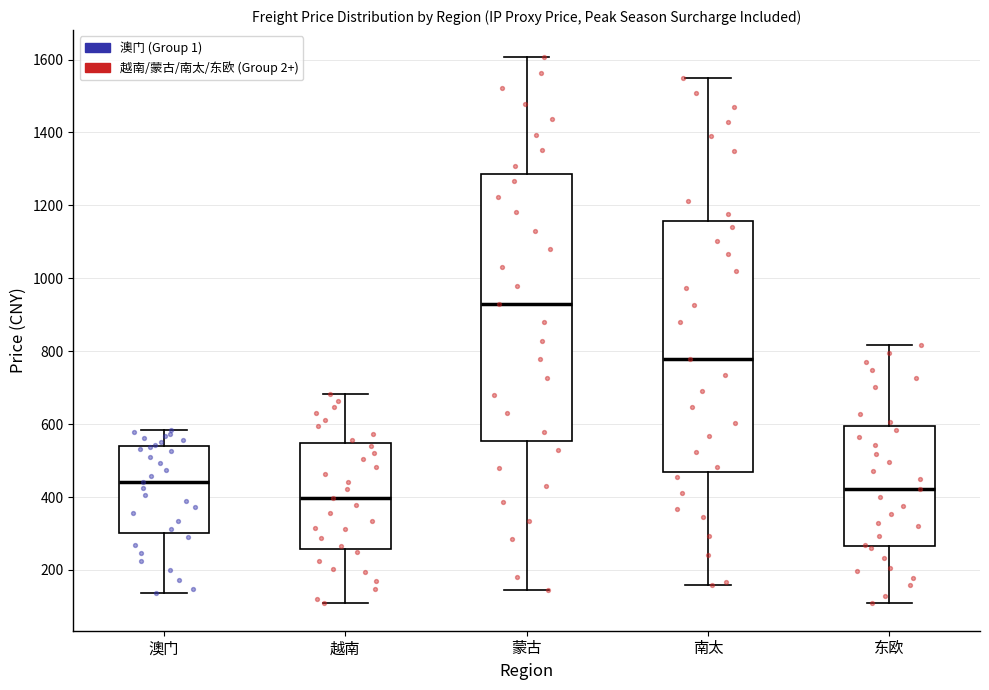

Where does the upper whisker of the box for 东欧 end on the y-axis? The values are not printed on the chart, so give them approximately, as read against the axis.

820